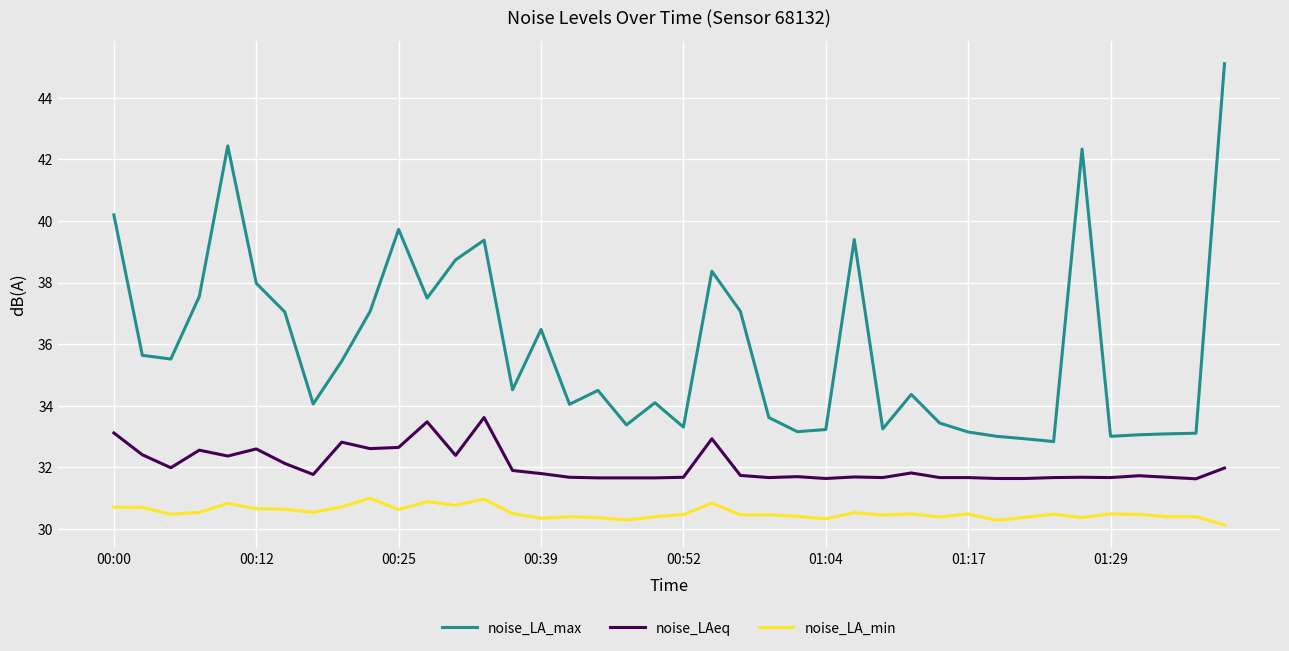

List the series in order of their peak value, lowest first.

noise_LA_min, noise_LAeq, noise_LA_max